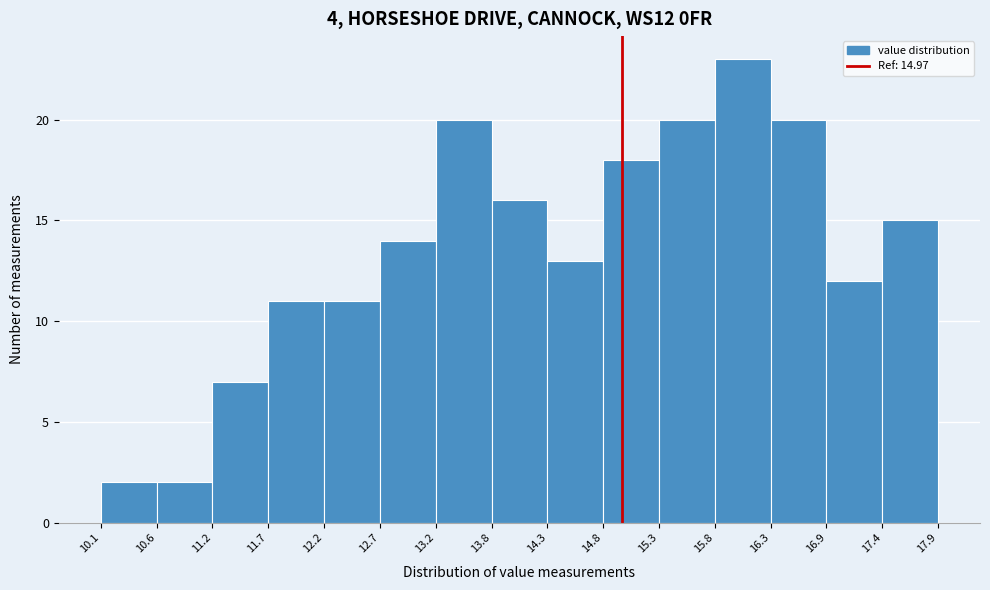

Over which range of the x-axis is the bar tallest?

15.8 to 16.3